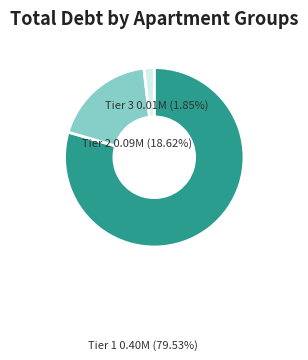

Is there any slice that represents more than half of the pie?

Yes